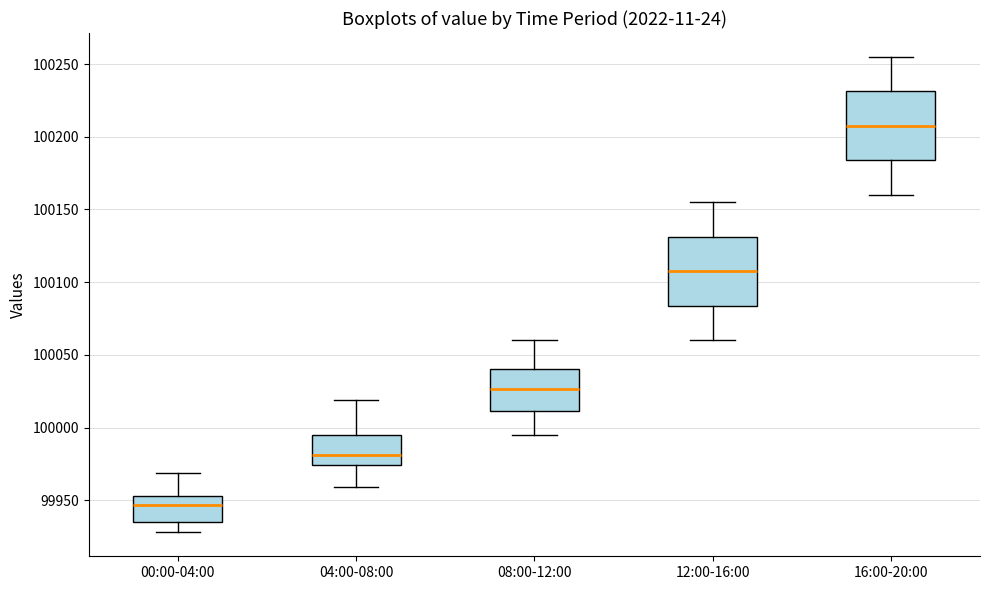

Reading left to right, transcribe this box plot: for each box, give where its median line is, the range the box spans, and where its two whiskers end, as read against the y-axis. The values are not printed on the chart, so give them approximately, as read against the axis.

00:00-04:00: median 99945, box 99935 to 99955, whiskers 99930 to 99970
04:00-08:00: median 99980, box 99975 to 99995, whiskers 99960 to 100020
08:00-12:00: median 100025, box 100010 to 100040, whiskers 99995 to 100060
12:00-16:00: median 100110, box 100085 to 100130, whiskers 100060 to 100155
16:00-20:00: median 100210, box 100185 to 100230, whiskers 100160 to 100255